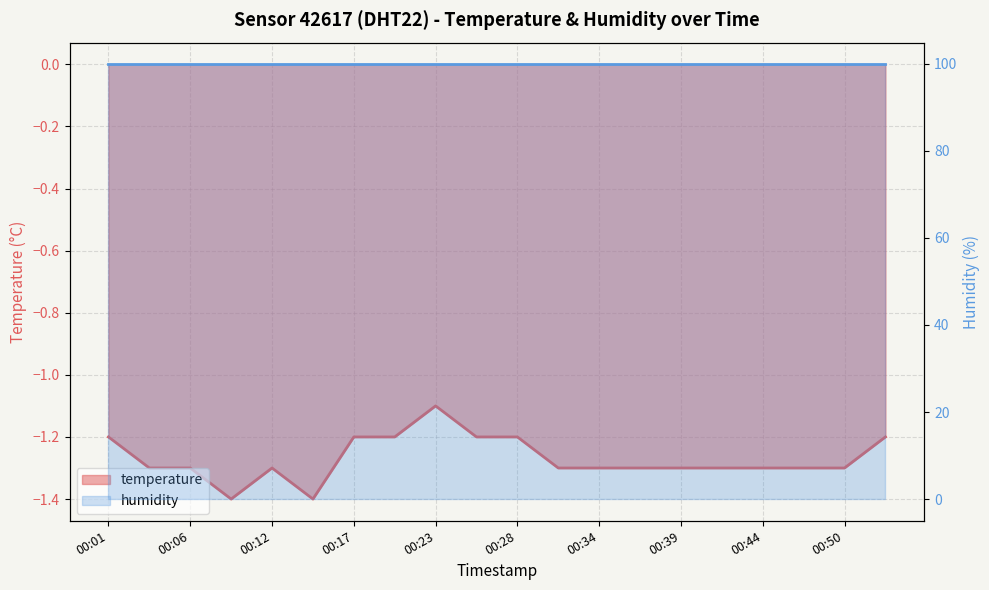

Does the chart have visible grid lines?

Yes